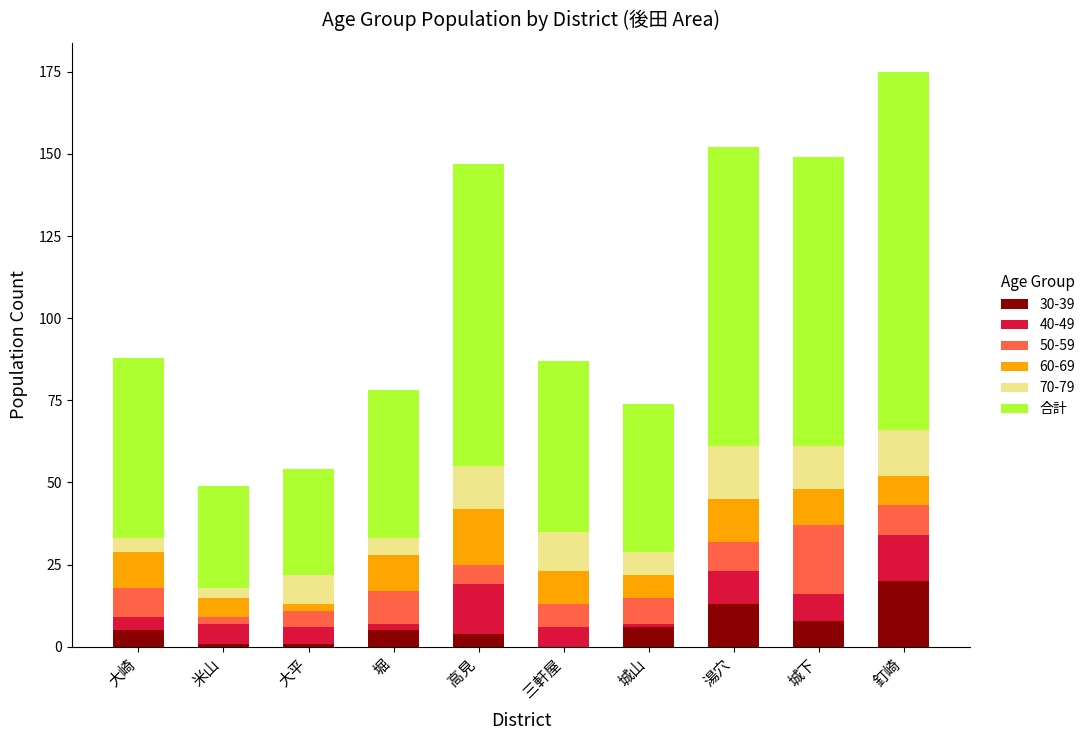

At which category is the sum across all series the highest?

釘崎